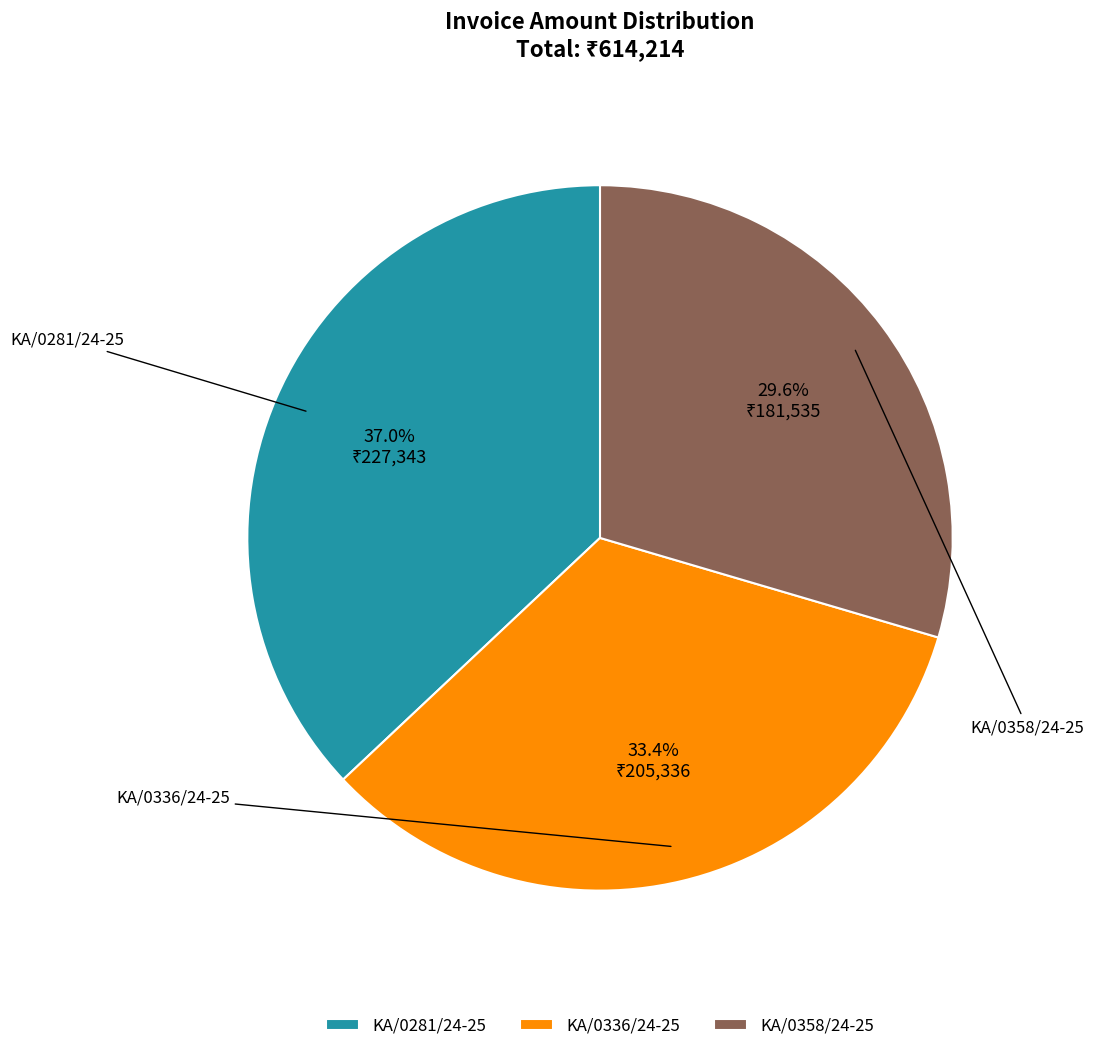

Do KA/0358/24-25 and KA/0336/24-25 together represent more than half of the pie?

Yes